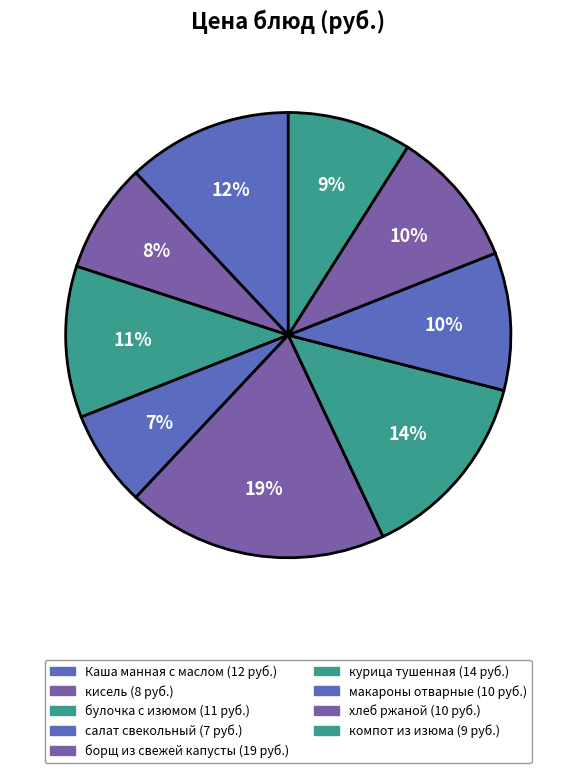

Is there a majority slice in this chart?

No